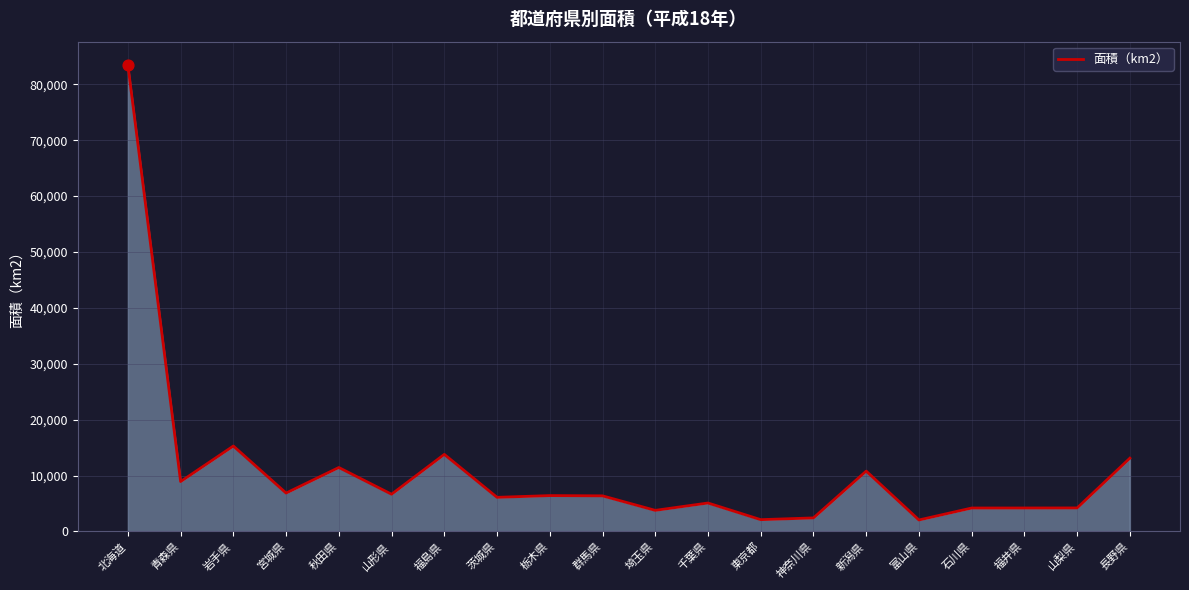

What is the change in value from 宮城県 to 福井県?

-2672.8